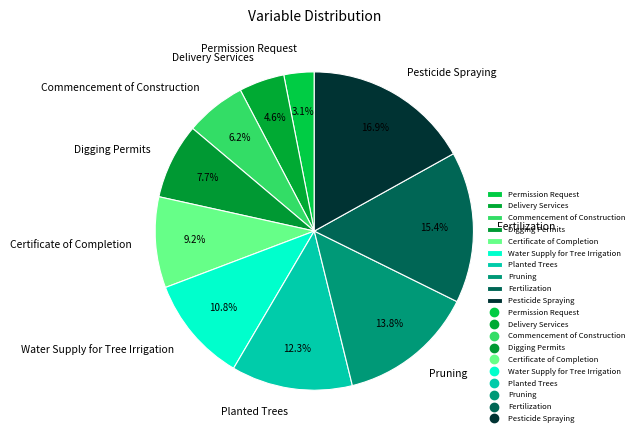

How many slices are in this pie chart?

10